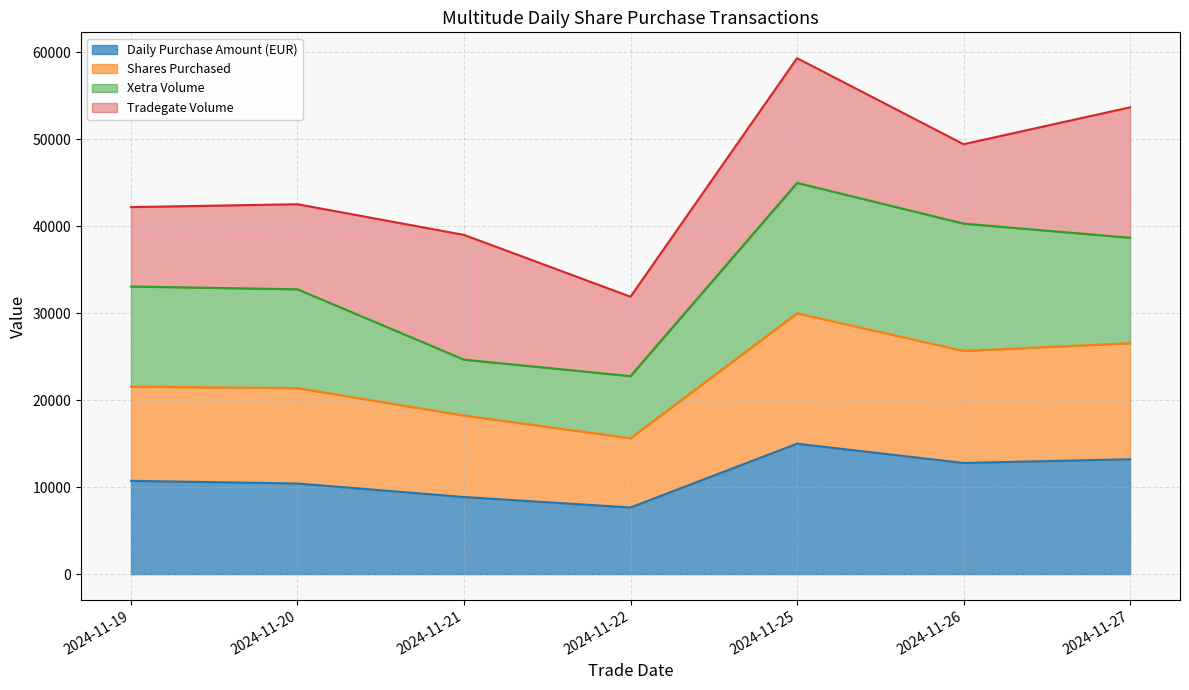

In Shares Purchased, how many points are lower than both neighbors (excluding endpoints)?

2